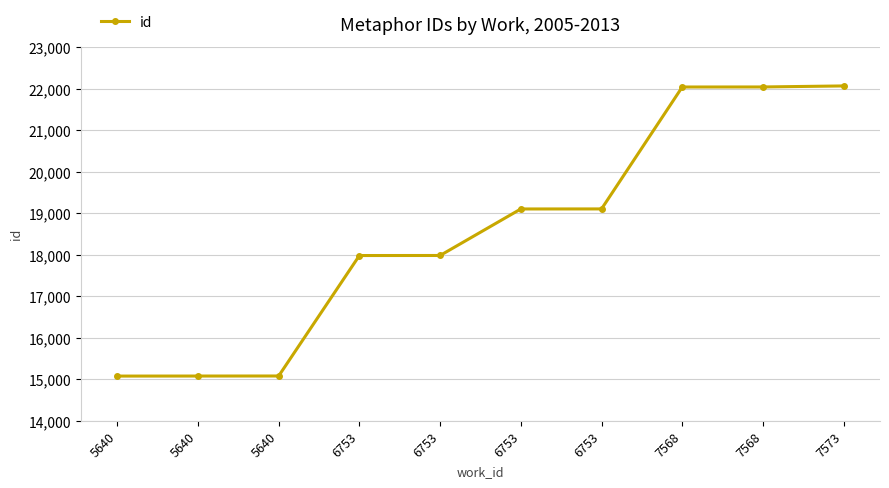

Reading left to right, list all the values displayed in this chart.

15076	15077	15078	17981	17982	19103	19104	22042	22043	22068